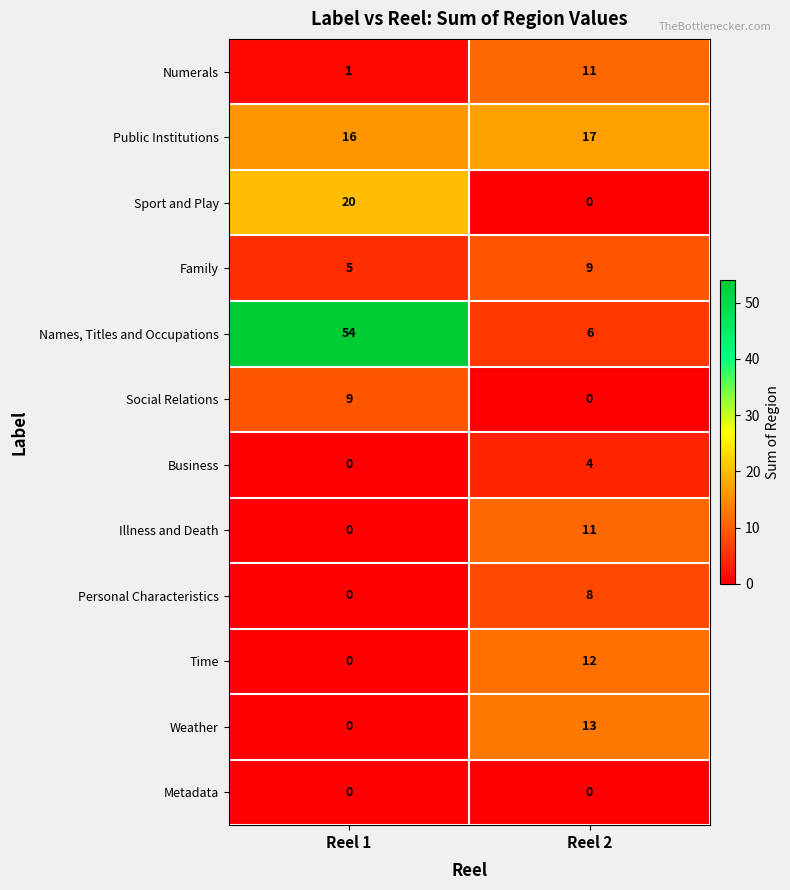

At which category does the chart reach its peak across all series?

Reel 1